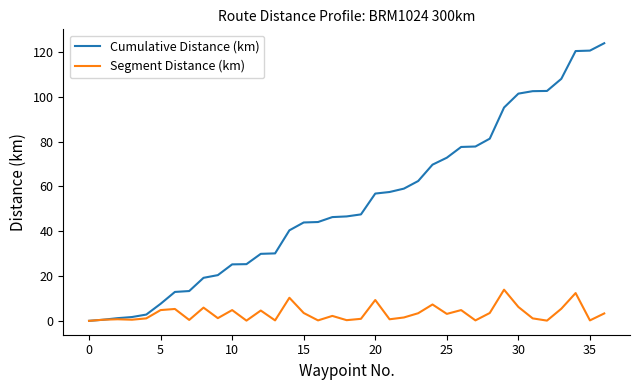

Which series has the widest spread of values?

Cumulative Distance (km)